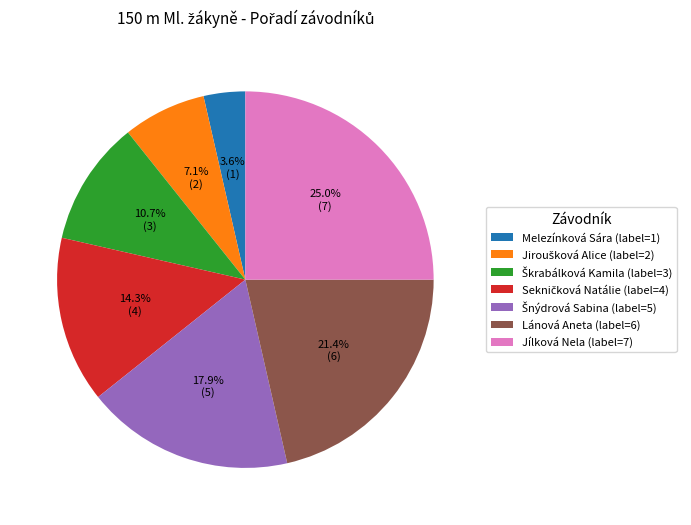

Which slice is the smallest?

Melezínková Sára